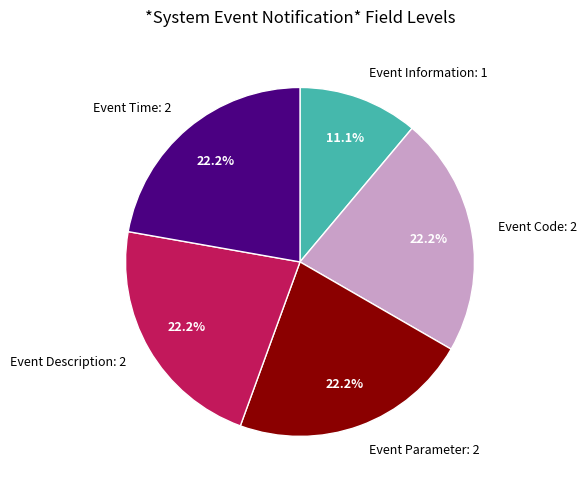

Which slice is the smallest?

Event Information